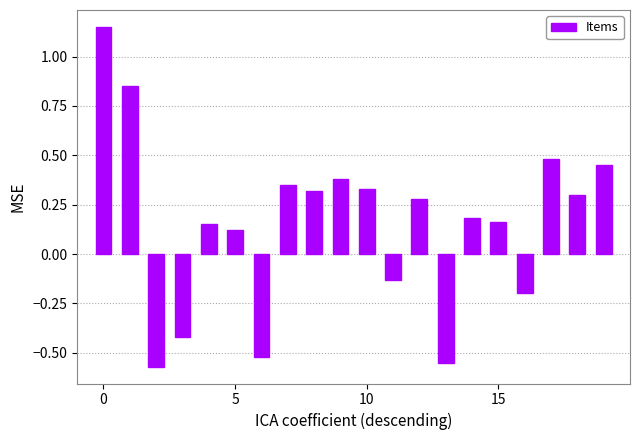

What is the sum of all values?

3.1